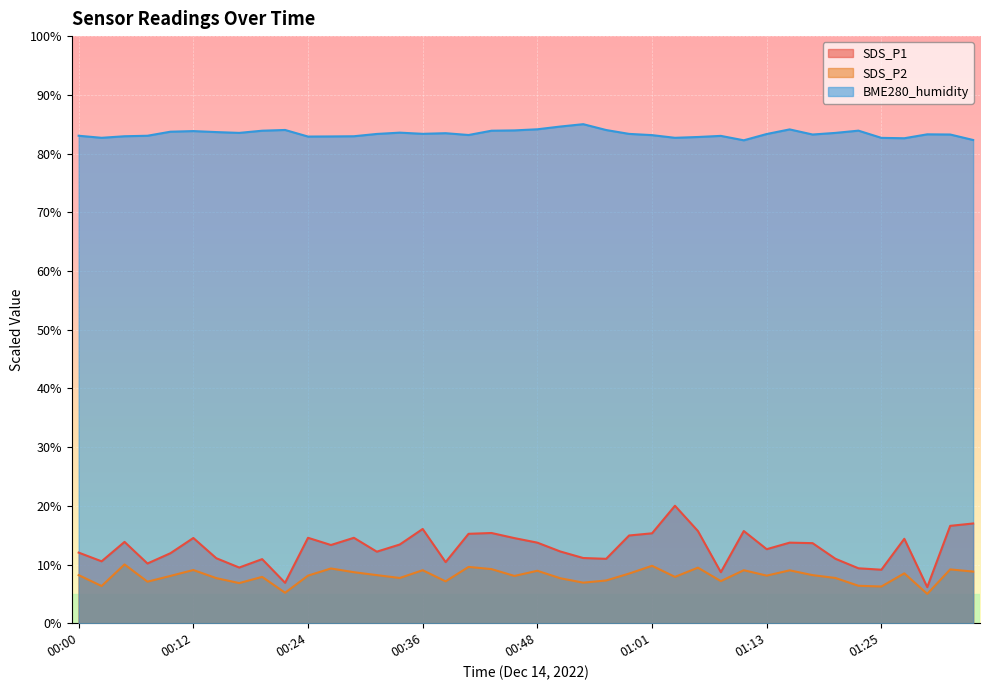

Which series has the largest total across all categories?

BME280_humidity